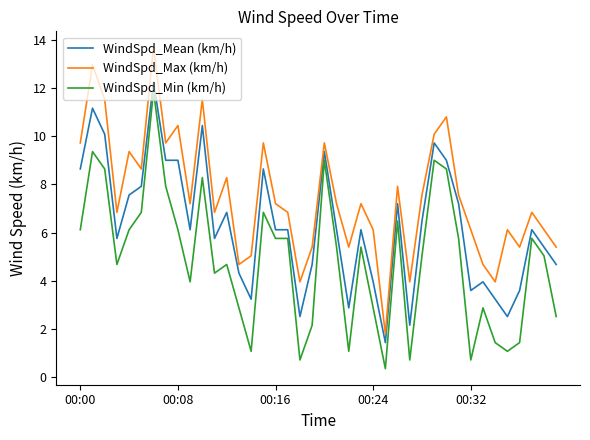

What is the minimum value shown in the chart?

0.4